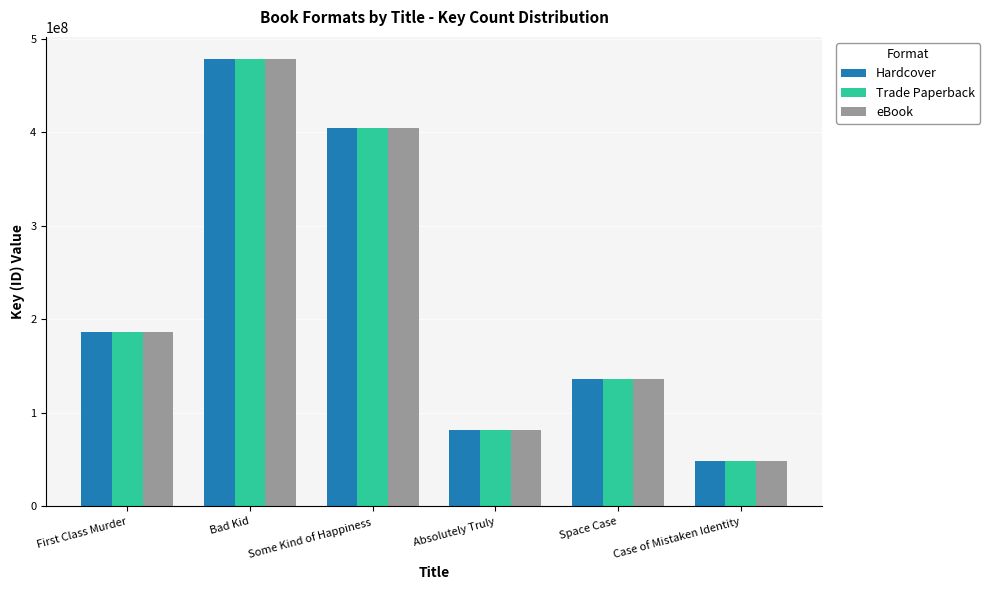

Does the chart contain stacked bars?

No